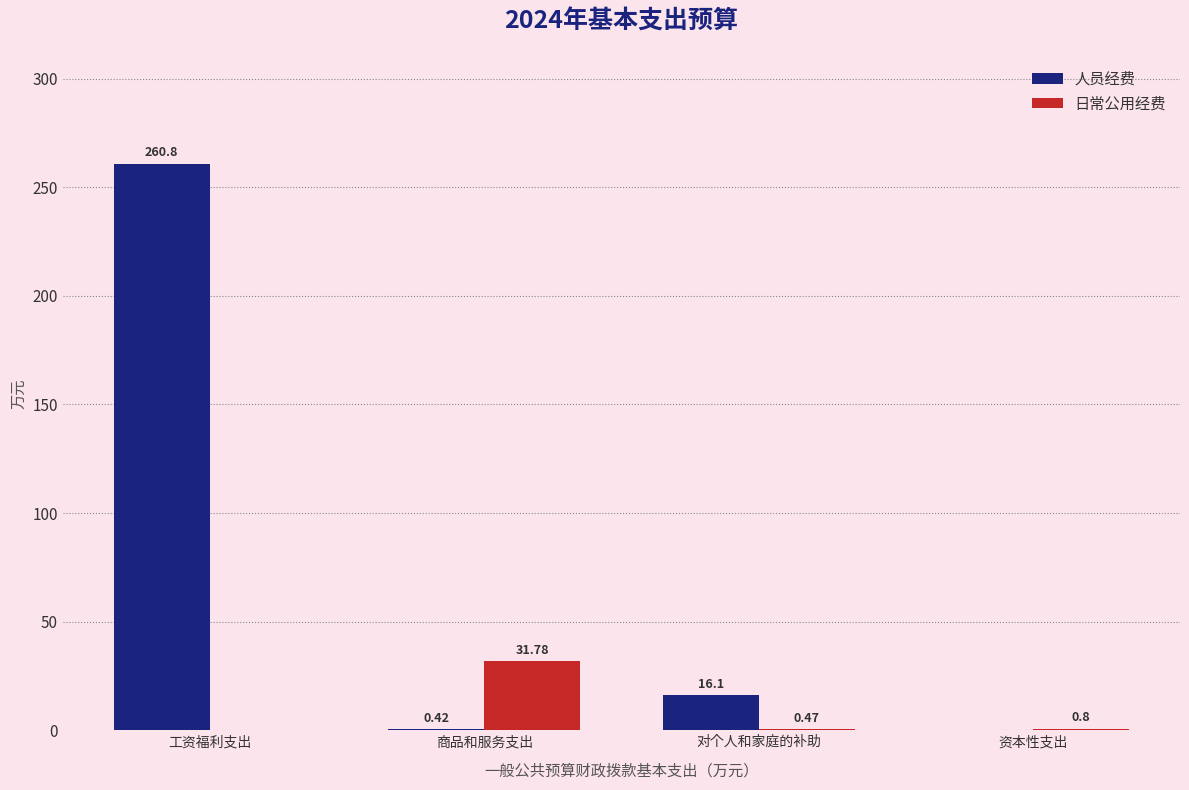

Which category has the highest value in the 人员经费 series?

工资福利支出